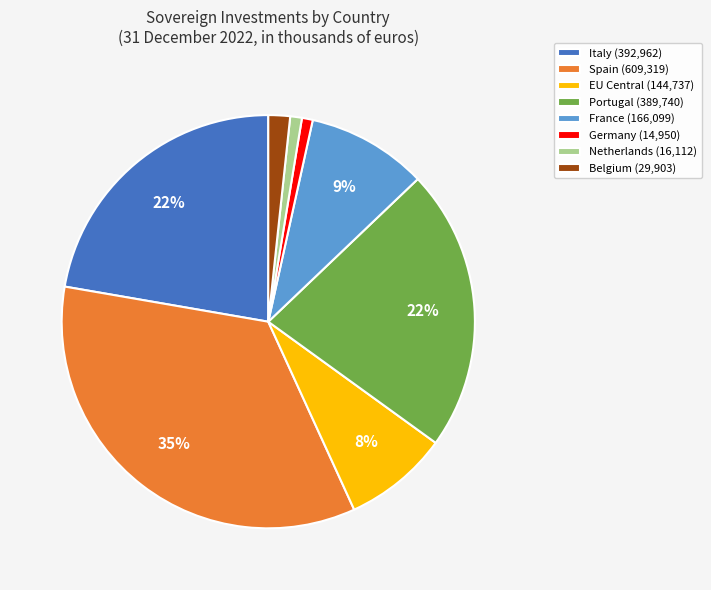

Between Belgium (29,903) and Germany (14,950), which is larger?

Belgium (29,903)